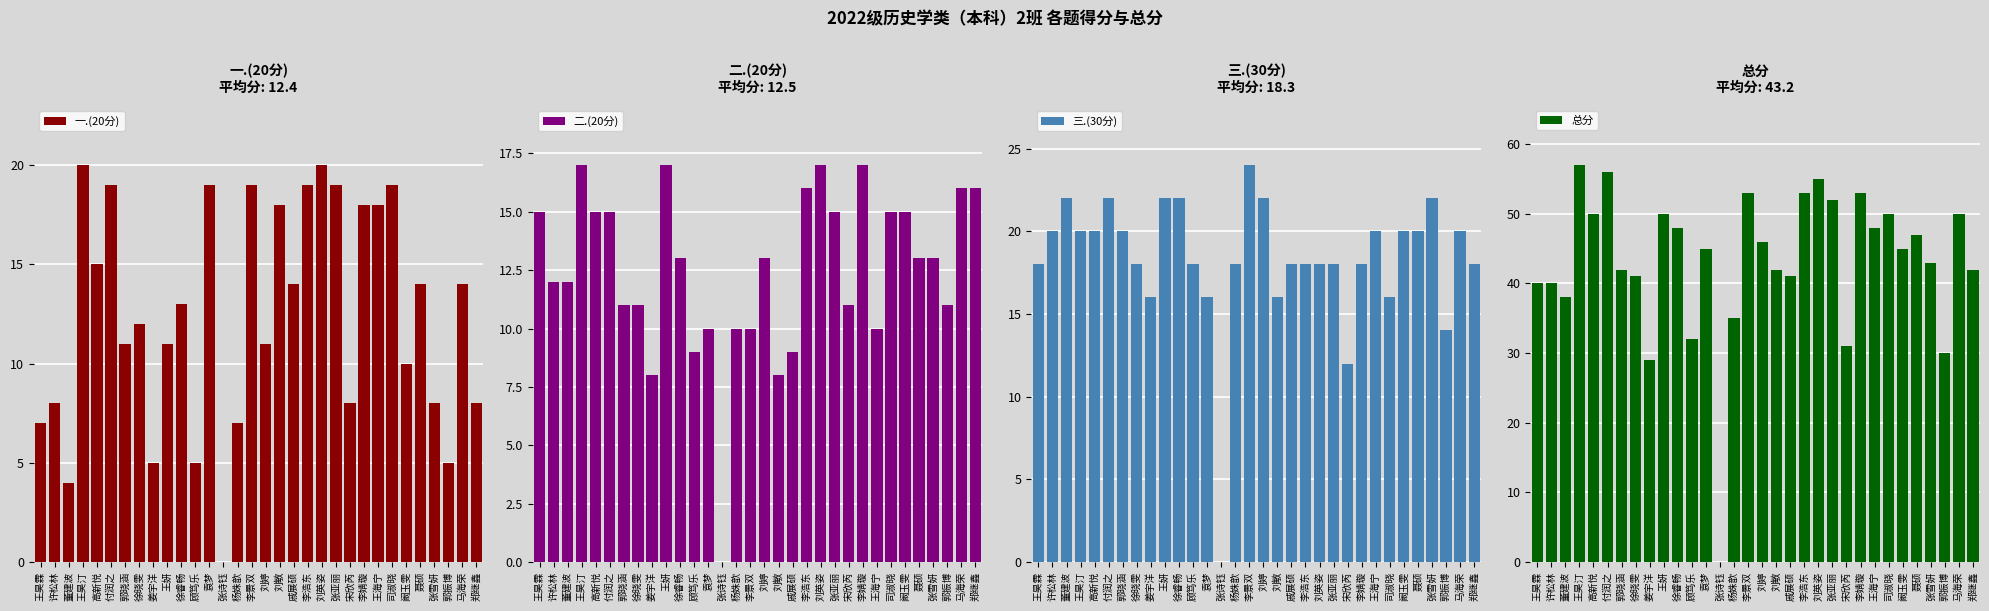

How many values in 三.(30分) are above zero?

31